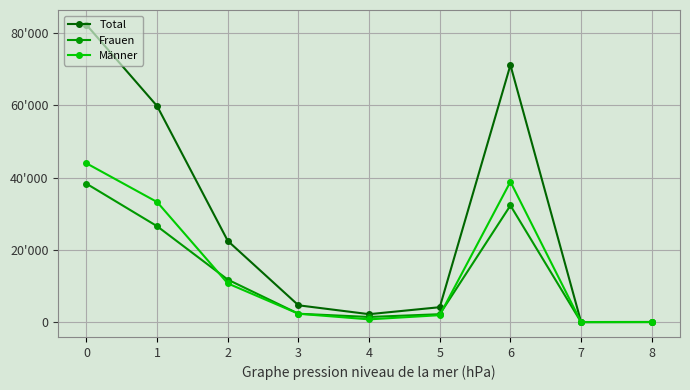

Does the chart have visible grid lines?

Yes